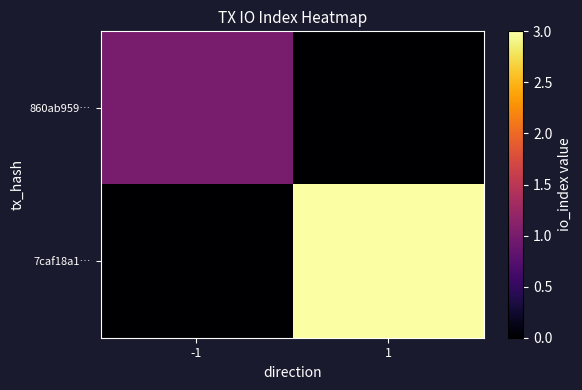

Between -1 and 1, which series saw the biggest shift?

7caf18a1…